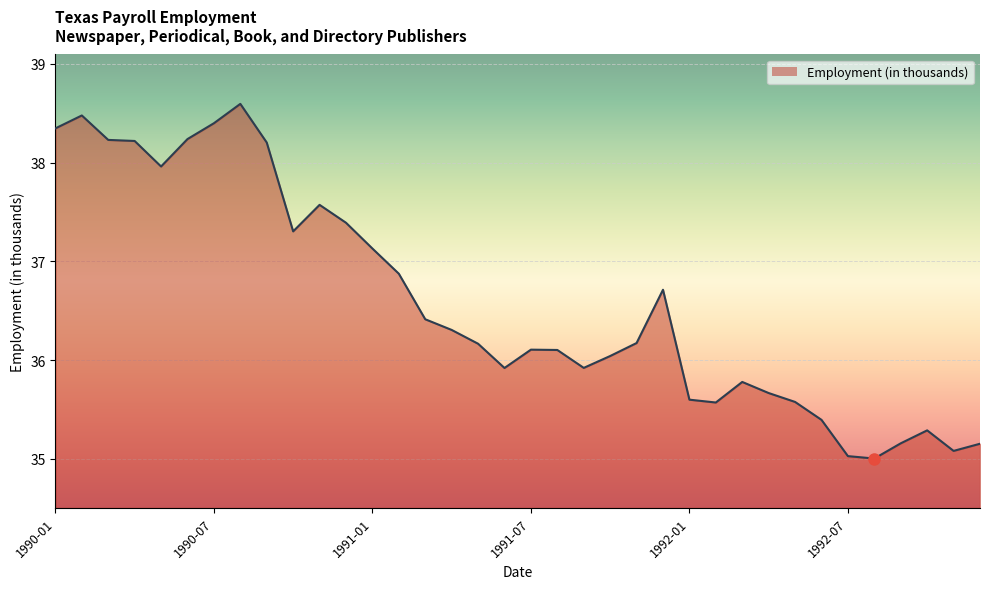

What is the difference between the maximum and minimum values?

3.6